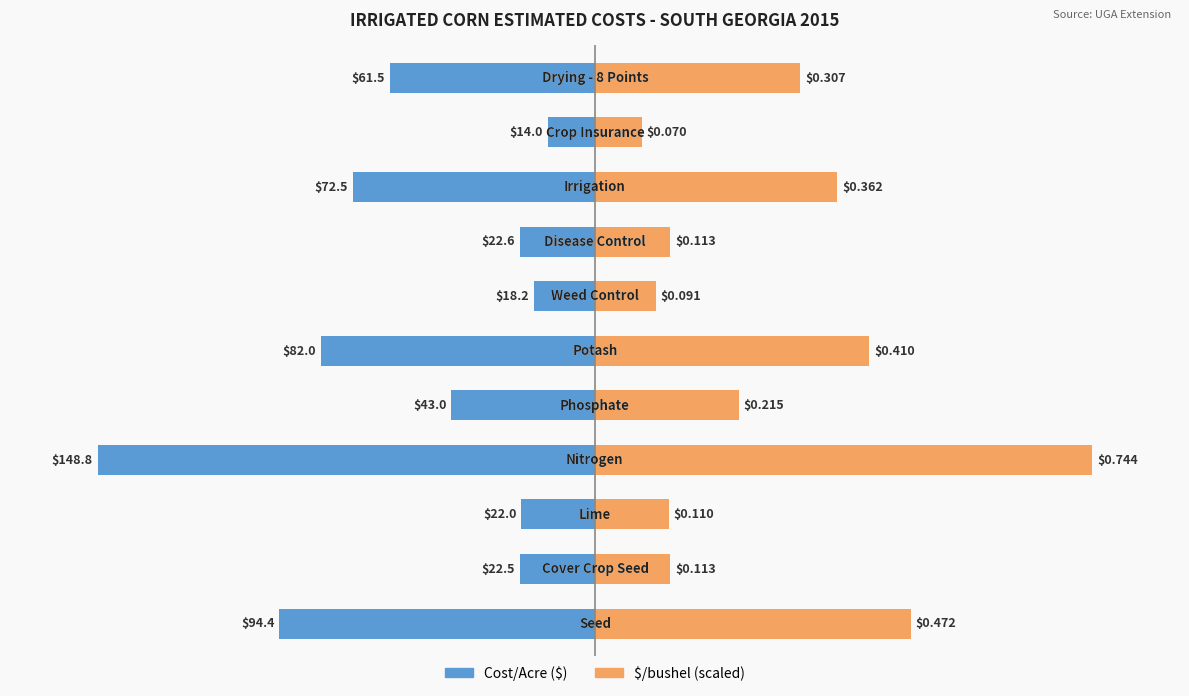

What is the difference between the second highest and second lowest values in the $/bushel (×200) series?

76.2